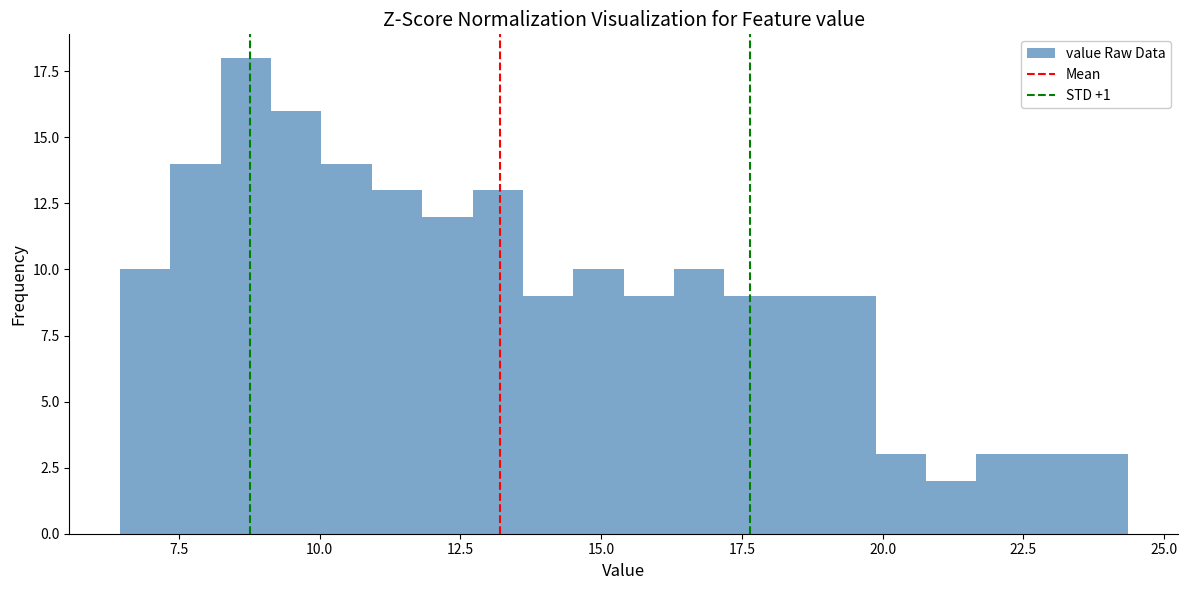

Read against the x-axis, roughly where is the centre of the tallest bar?

8.5